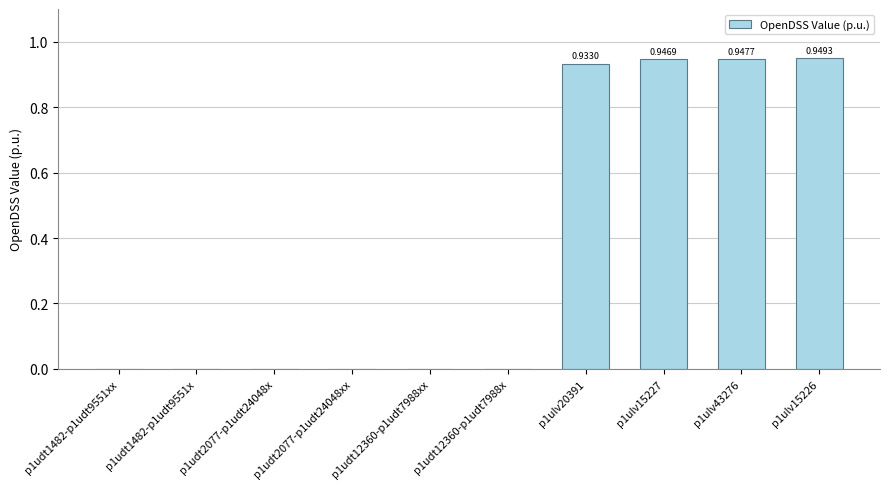

What is the change in value from p1udt1482-p1udt9551x to p1ulv43276?

+0.9